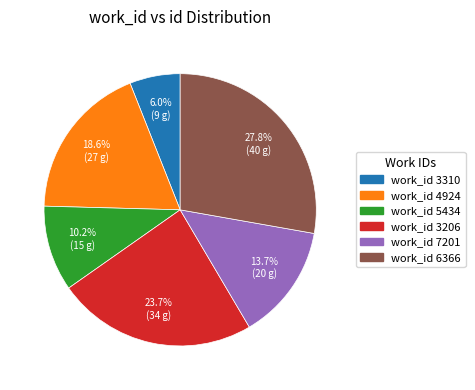

Is there any slice that represents more than half of the pie?

No